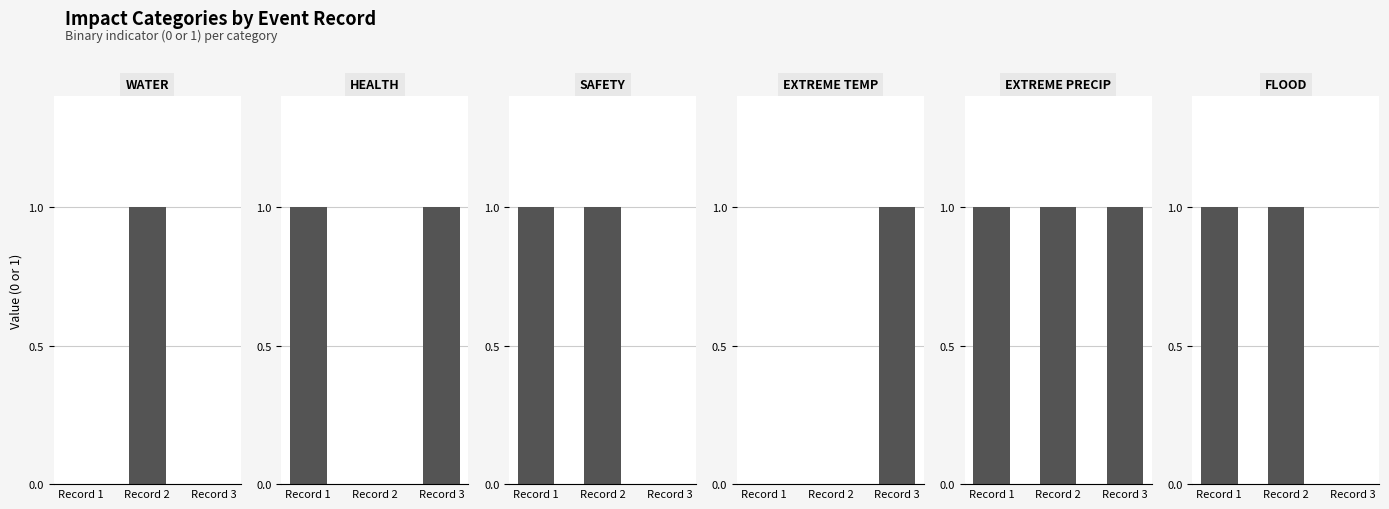

At Record 1, list the series in order from largest to smallest.

HEALTH, SAFETY, EXTREME_PRECIP, FLOOD, WATER, EXTREME_TEMP